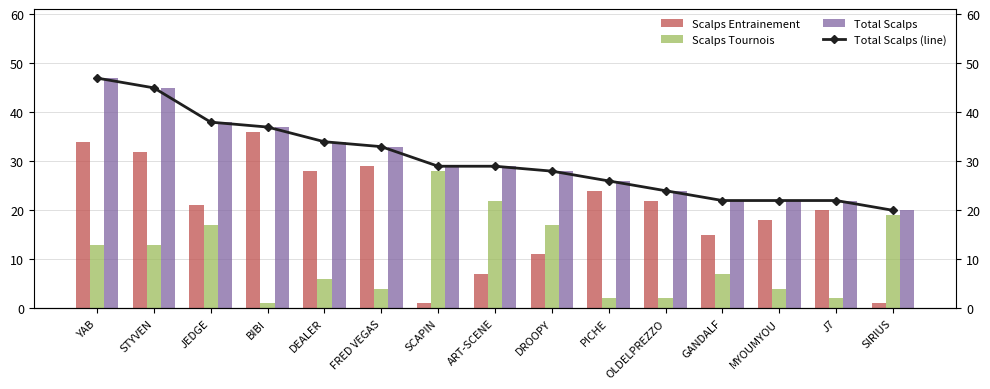

Which series has the widest spread of values?

Scalps Entrainement